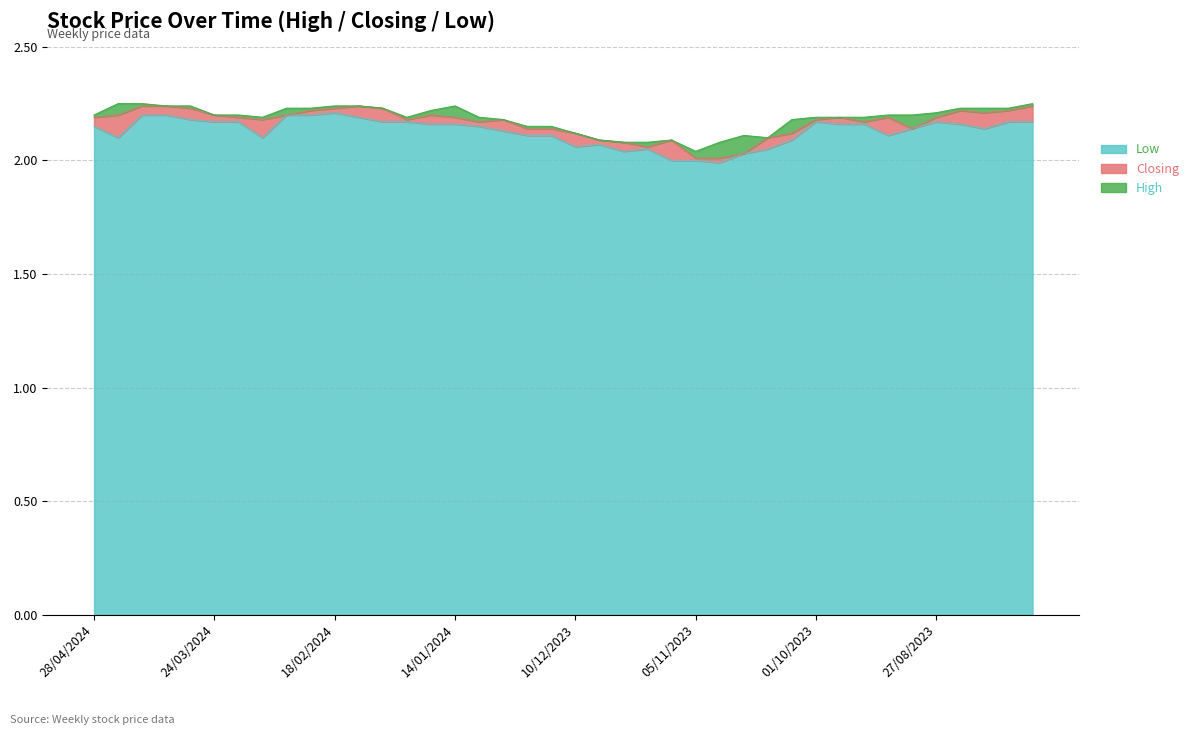

At which category does the chart reach its minimum across all series?

29/10/2023